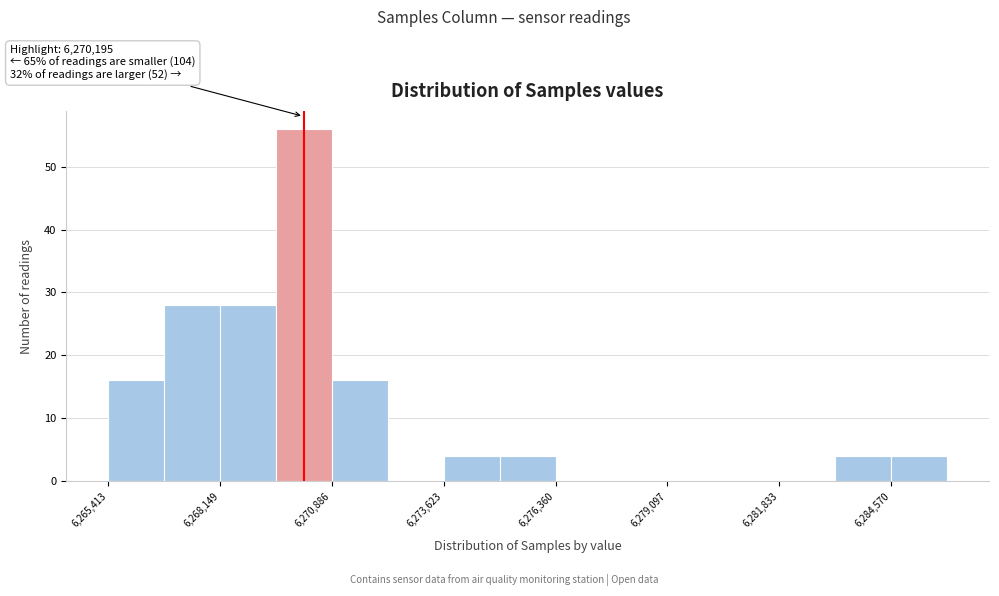

Read against the x-axis, roughly where is the centre of the tallest bar?

6270000